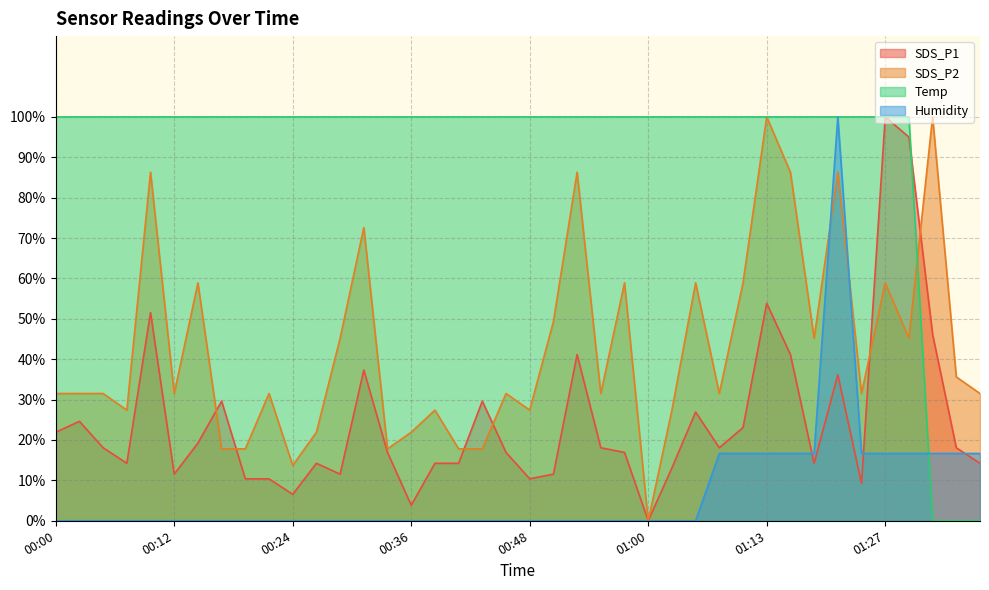

Which series ends up on top after the final intersection of Humidity and SDS_P1?

Humidity